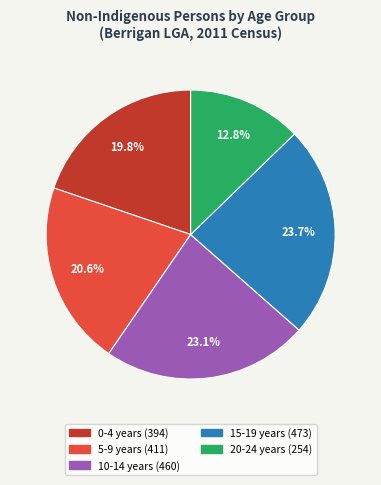

To the nearest percent, what is the average slice percentage?

20%